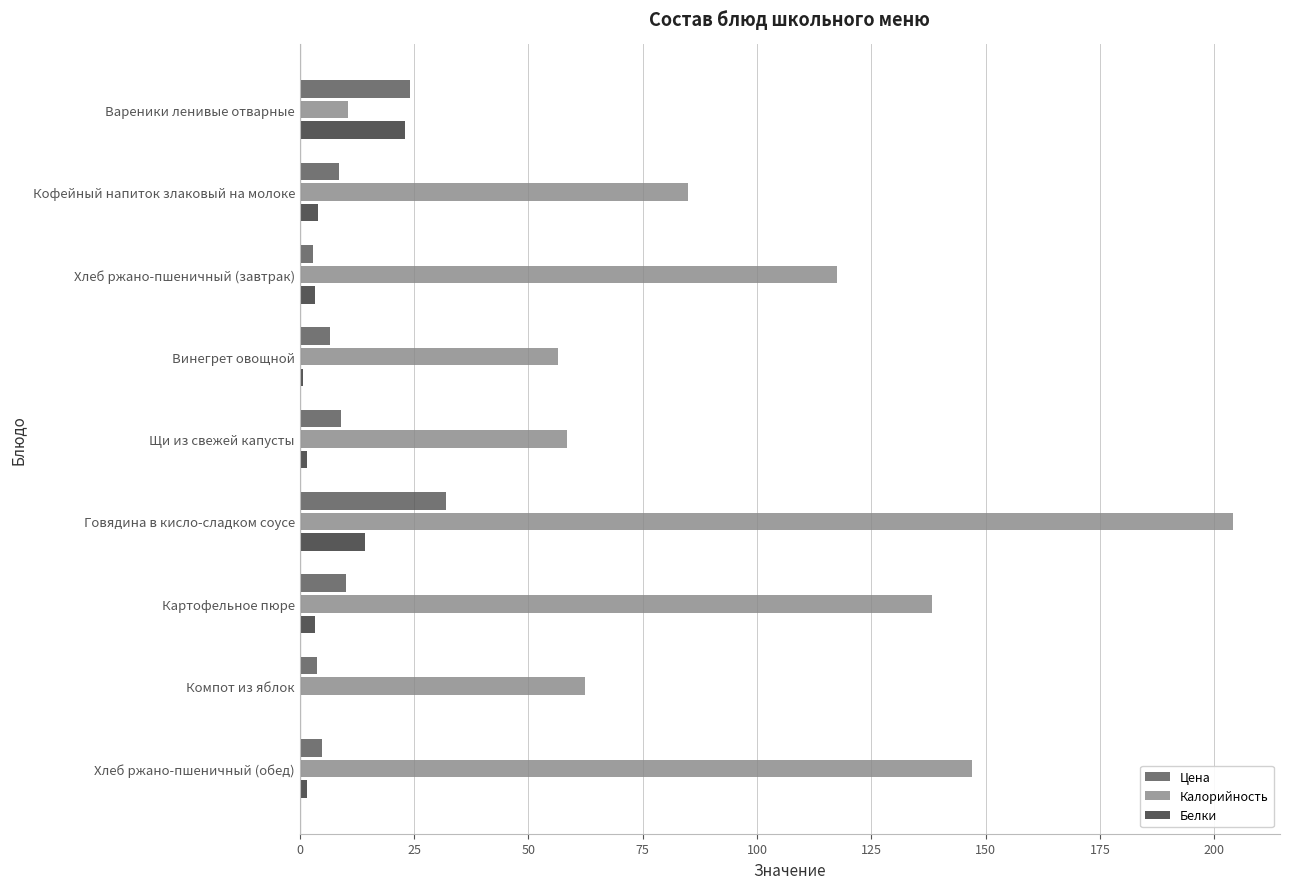

At which label is Калорийность closest to 107?

Хлеб ржано-пшеничный (завтрак)